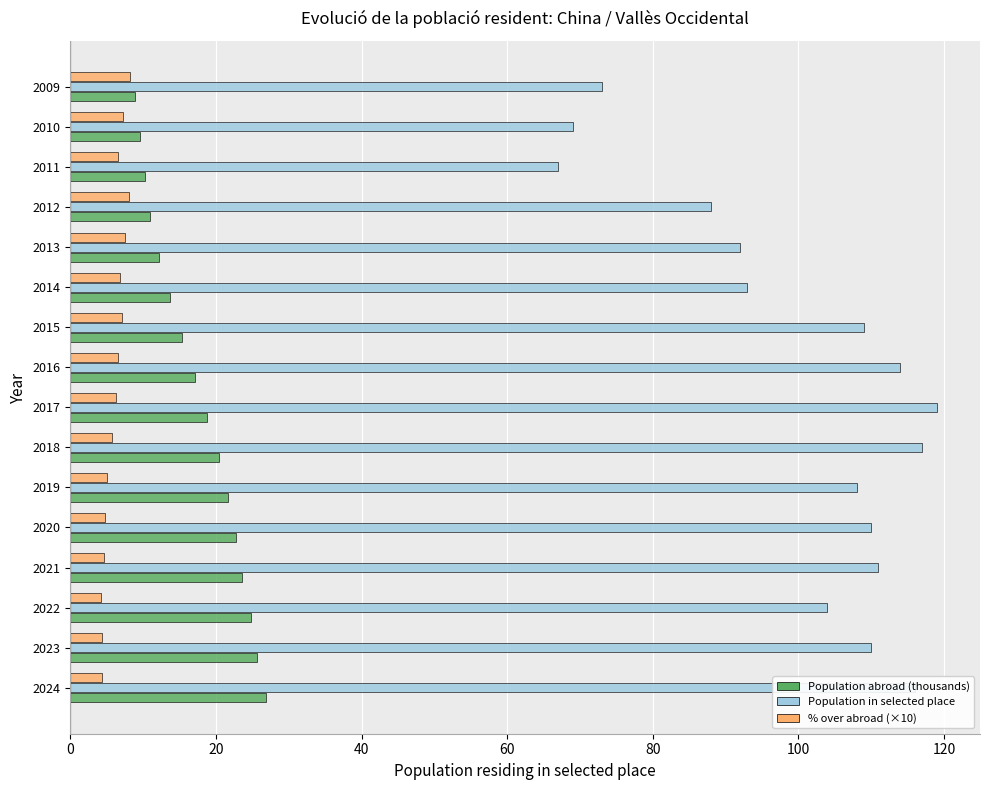

What is the spread (max minus min) of values at 2015?

101.9